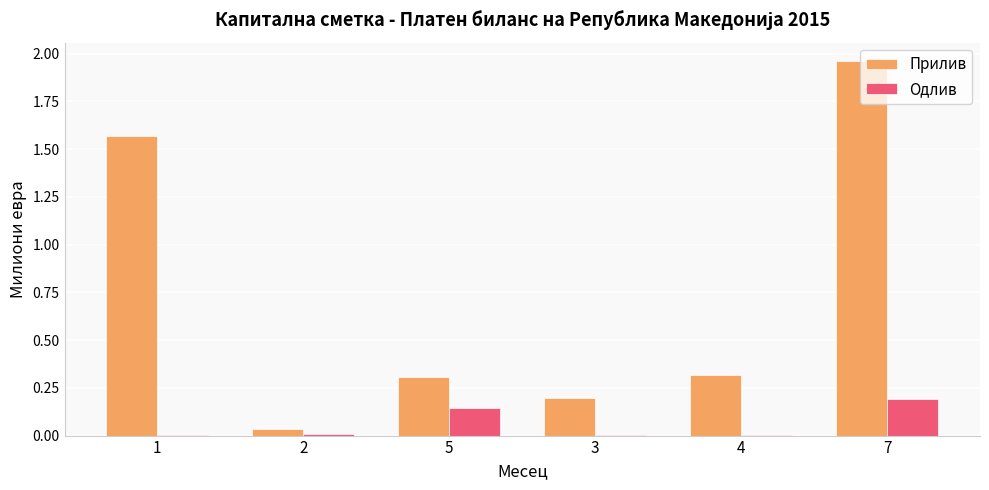

The value of Одлив at 1 is 0.0. True or false?

True